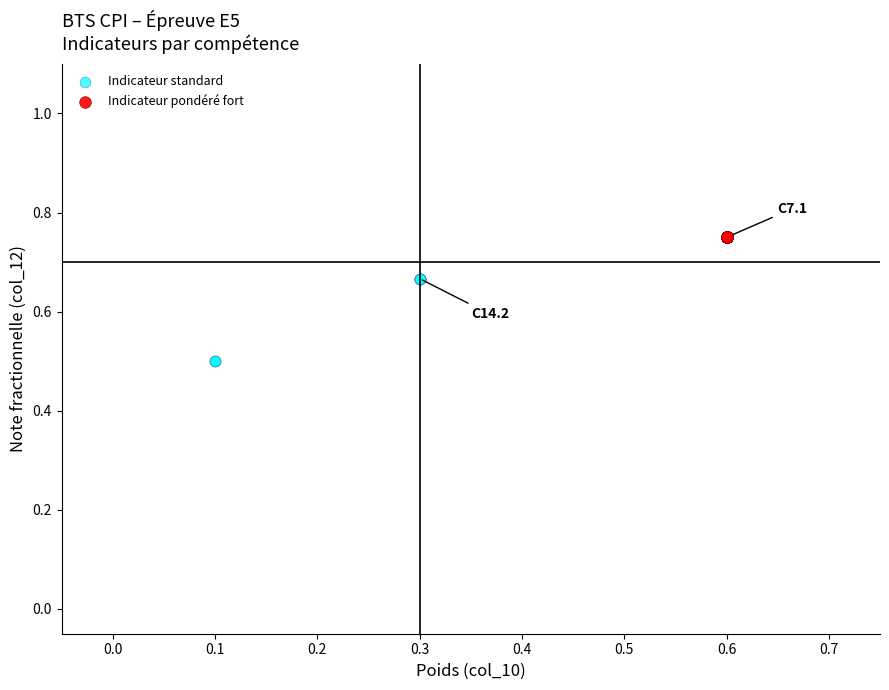

Which series contains the lowest Y value?

Indicateur standard